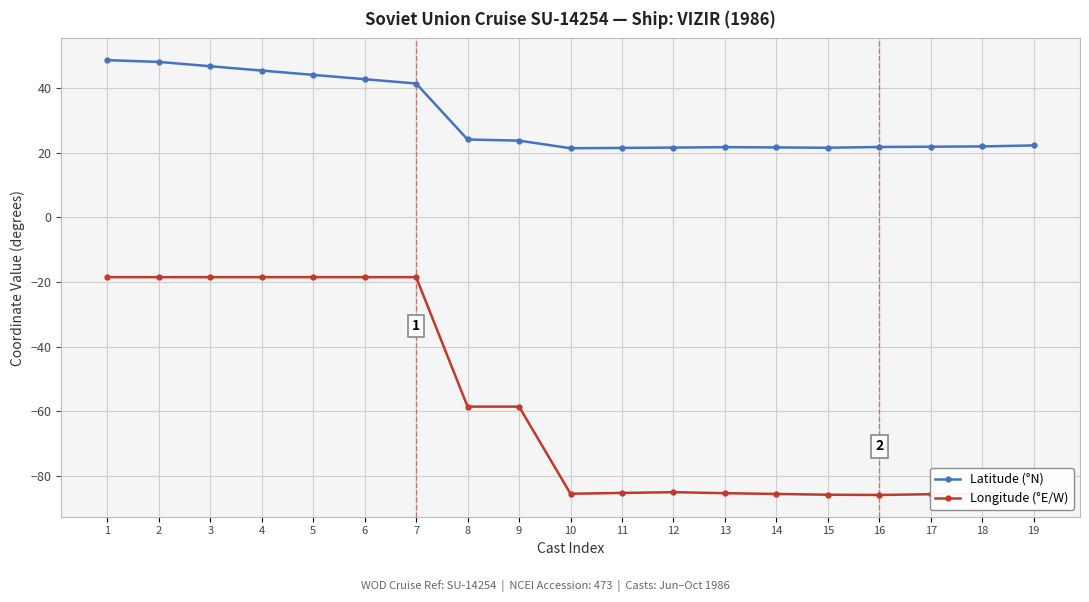

True or false: Latitude (°N) and Longitude (°E/W) cross at least once.

False